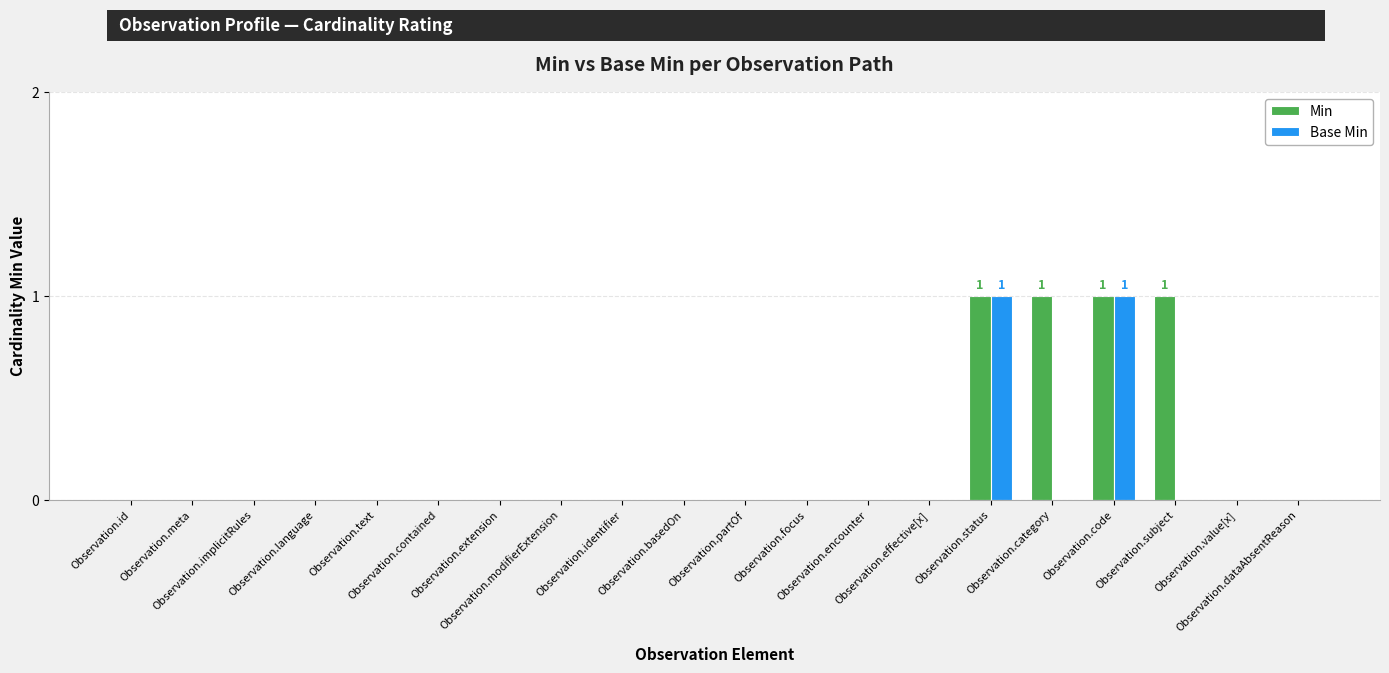

Which series has the largest total across all categories?

Min